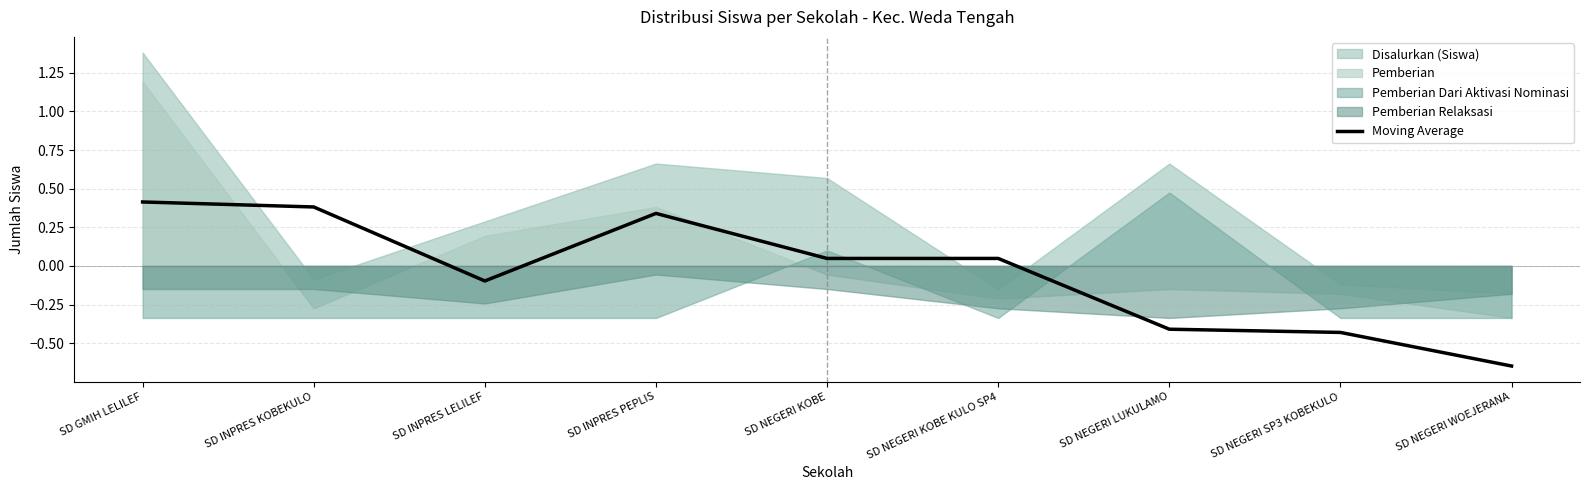

List the labels in order of value, smallest first.

SD NEGERI WOEJERANA, SD NEGERI SP3 KOBEKULO, SD NEGERI LUKULAMO, SD INPRES LELILEF, SD NEGERI KOBE, SD NEGERI KOBE KULO SP4, SD INPRES PEPLIS, SD INPRES KOBEKULO, SD GMIH LELILEF